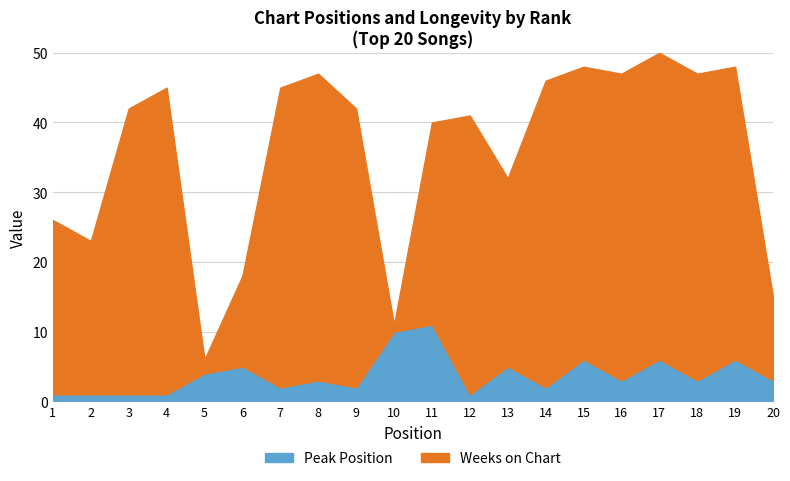

What is the value of the Peak Position point at the 18th from the left?

3